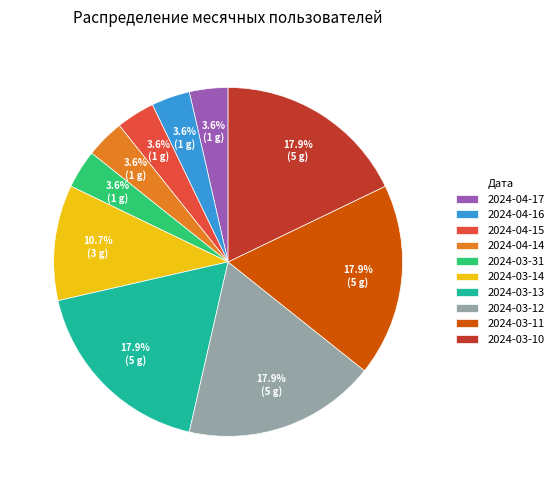

Is there any slice that represents more than half of the pie?

No